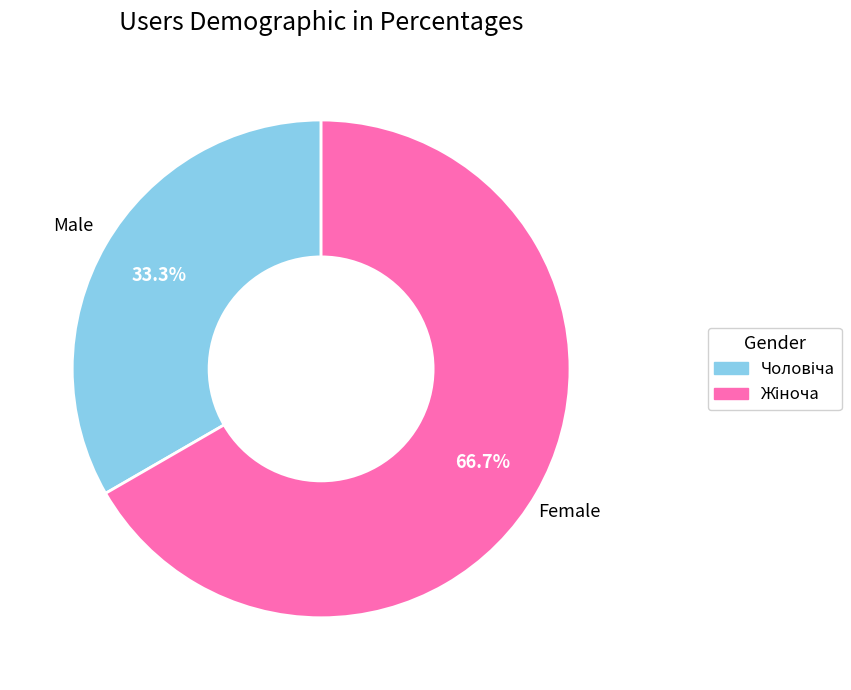

Is there any slice that represents more than half of the pie?

Yes